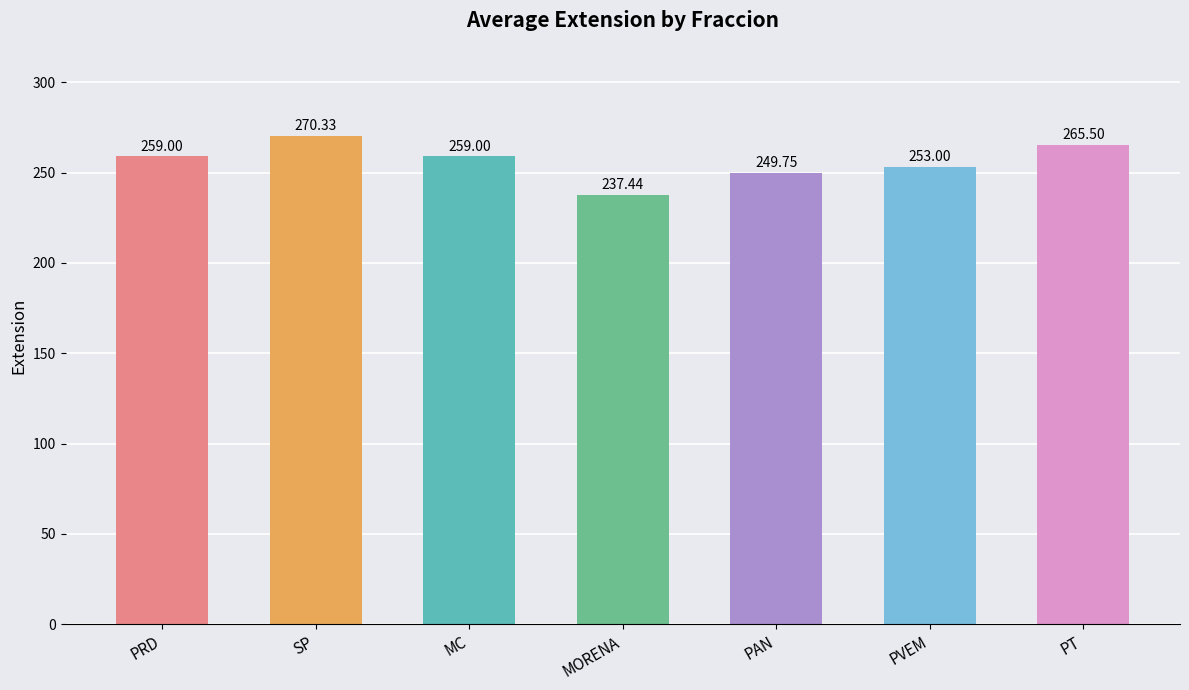

What is the ratio of the value at PT to the value at MC?

1.0